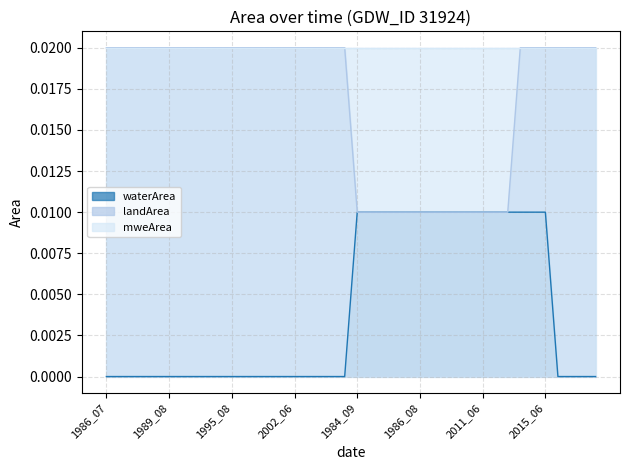

Rank the series by their average value, from lowest to highest.

waterArea, landArea, mweArea